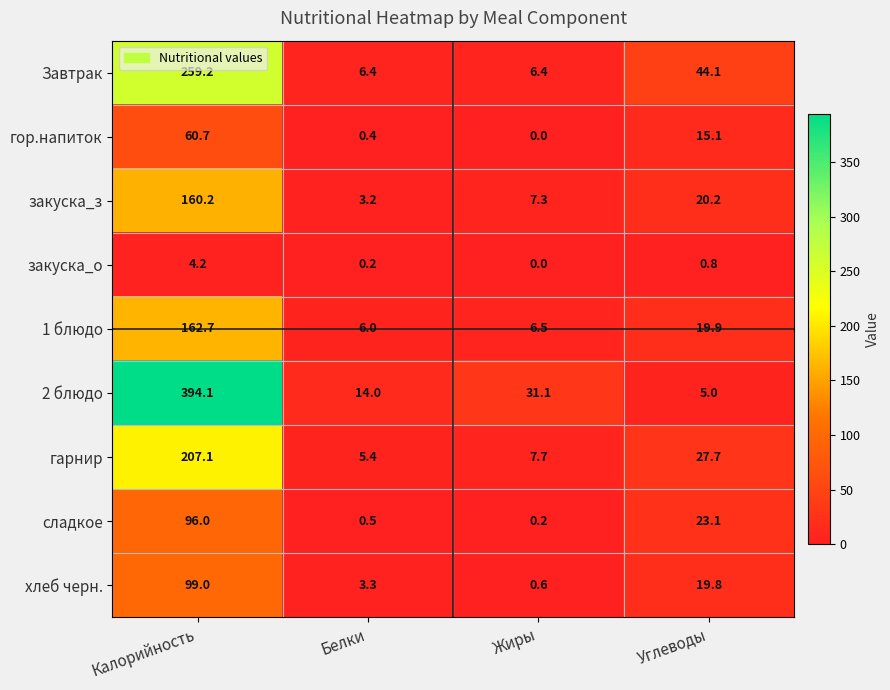

Which category has the highest value across all series?

Калорийность